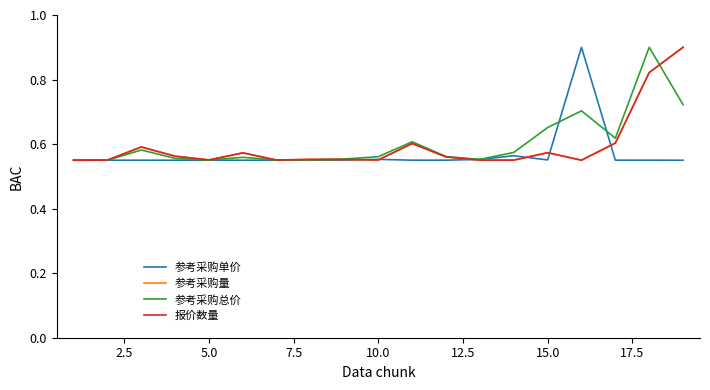

How many interior local valleys does the 报价数量 series have?

5